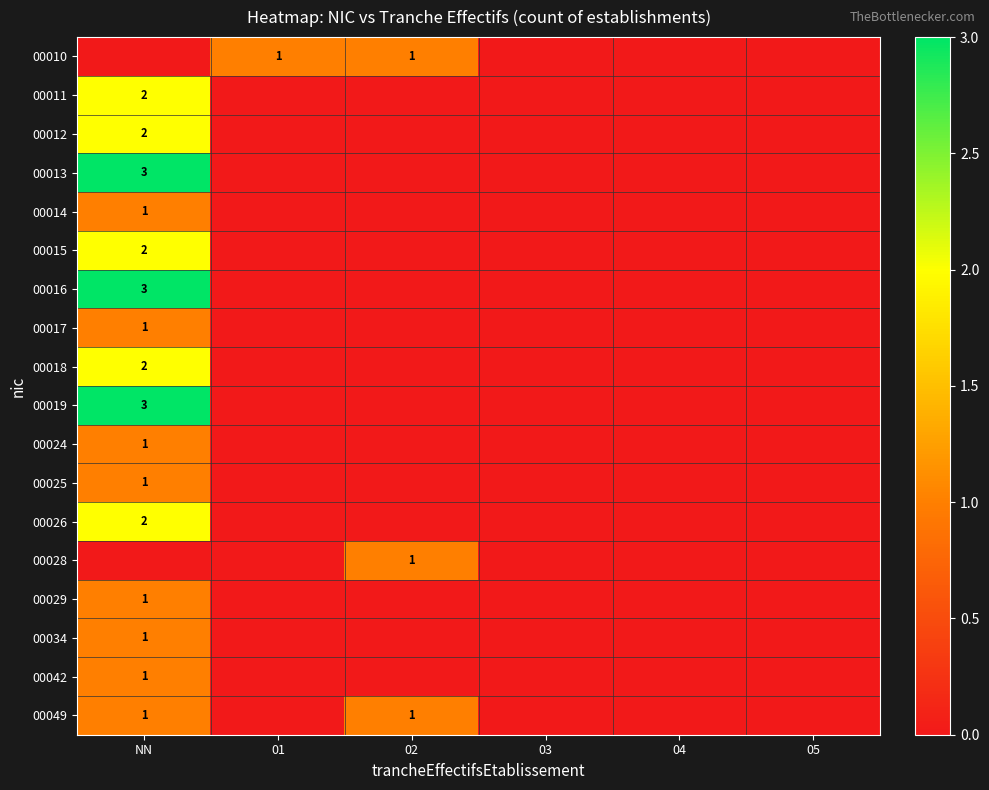

At which category does the chart reach its peak across all series?

NN